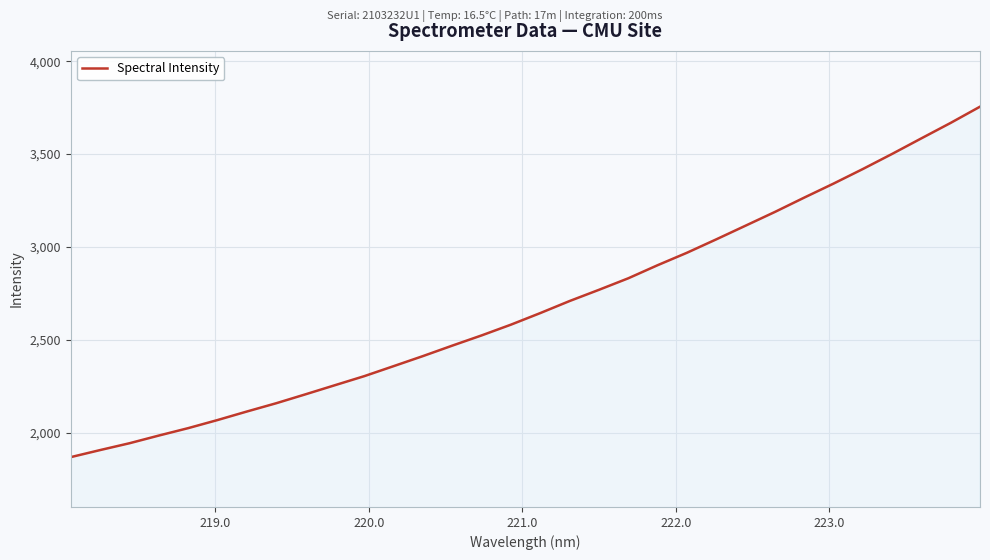

What is the difference between the maximum and minimum values?

1886.9